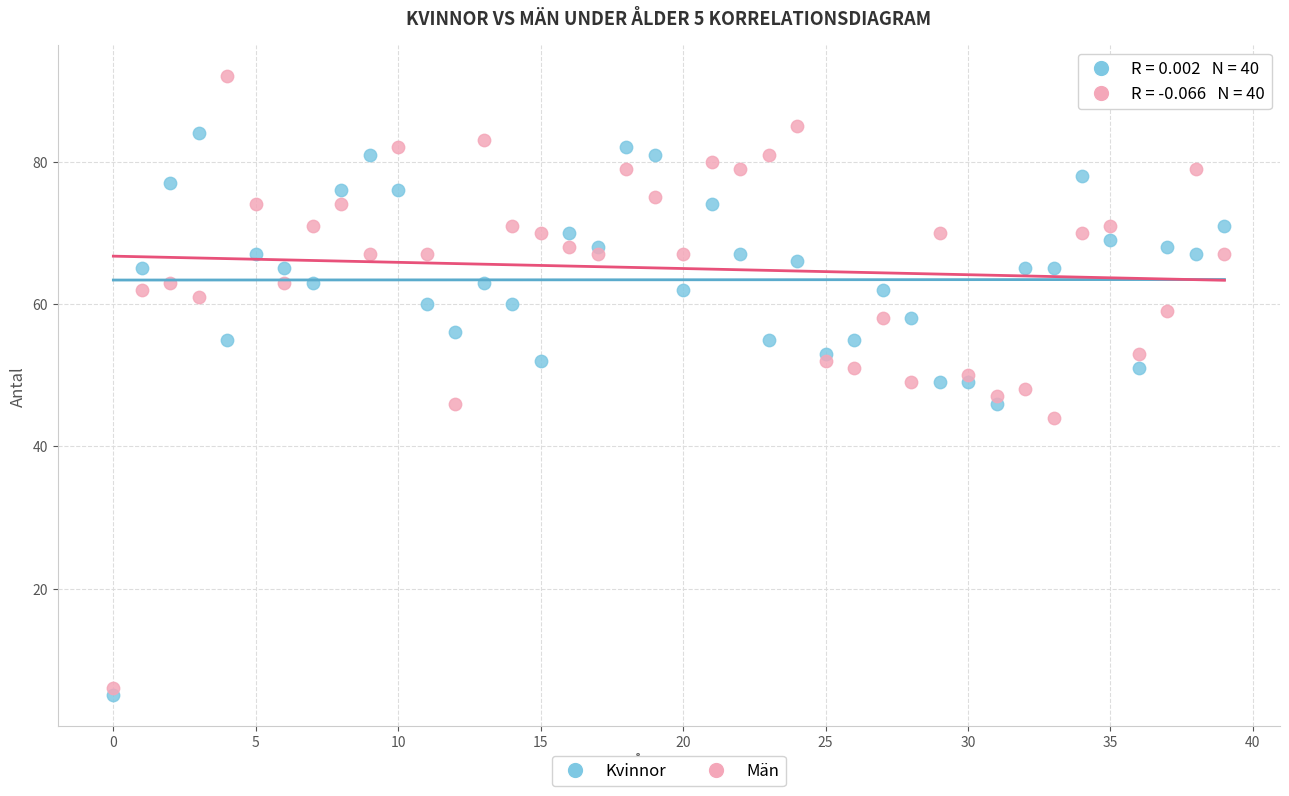

What are all the series names shown in the legend?

Kvinnor, Män